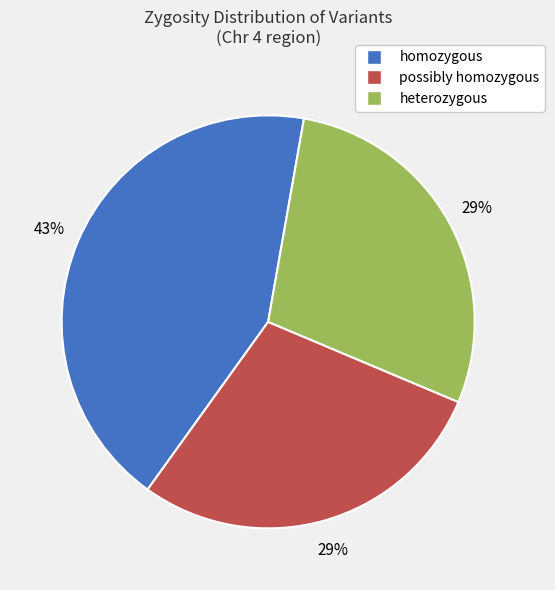

To the nearest percent, what is the difference between the largest and smallest slice percentages?

14%